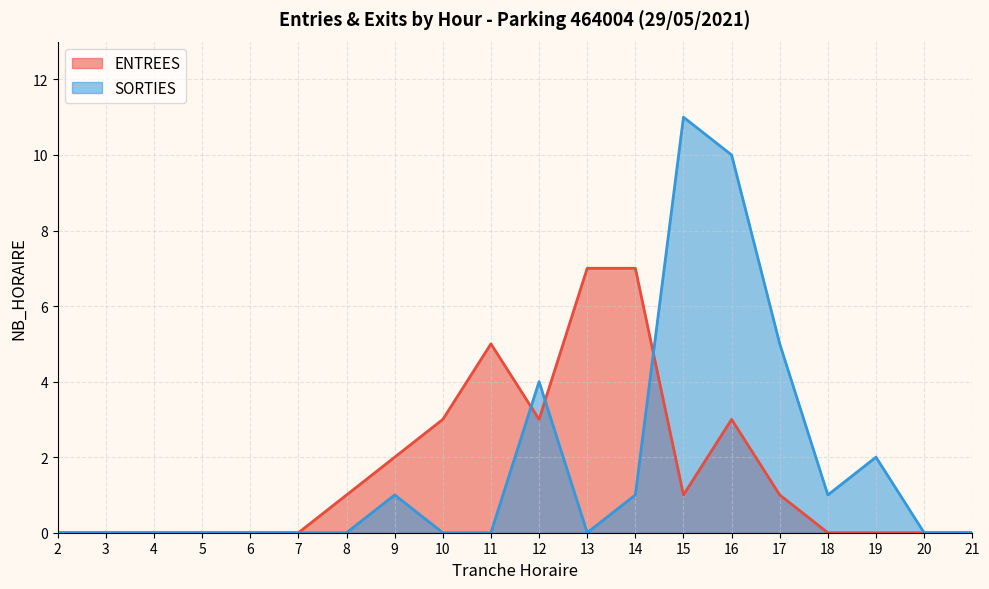

Rank the series by their maximum value, from highest to lowest.

SORTIES, ENTREES